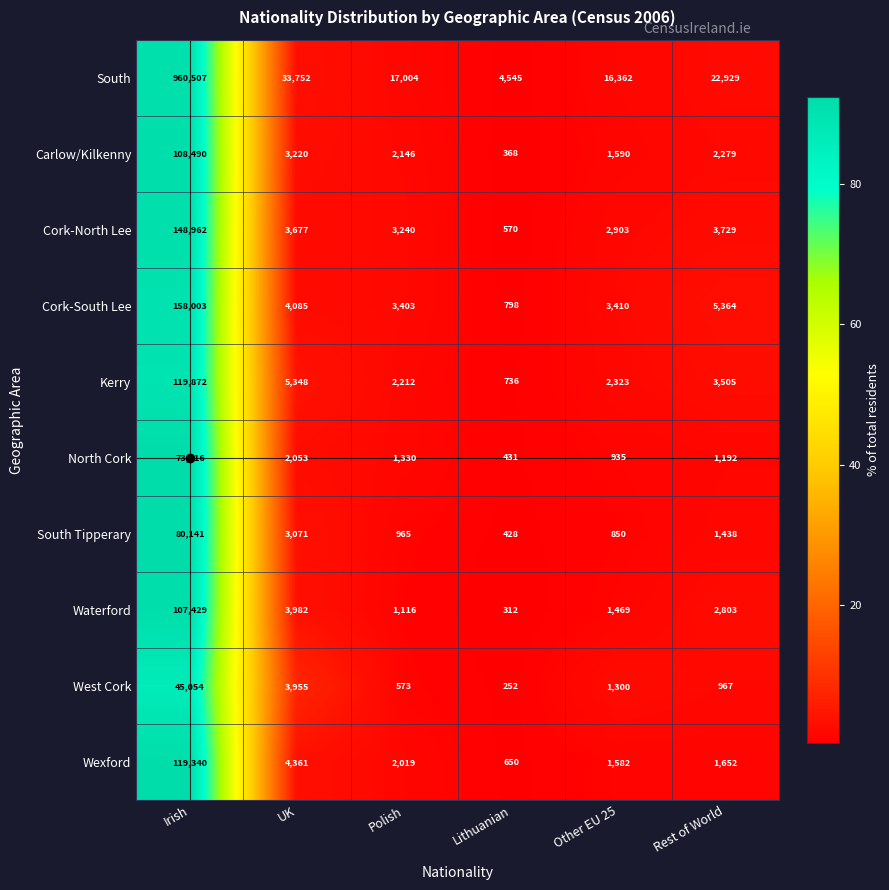

True or false: South has a value of 4545 at Lithuanian.

True